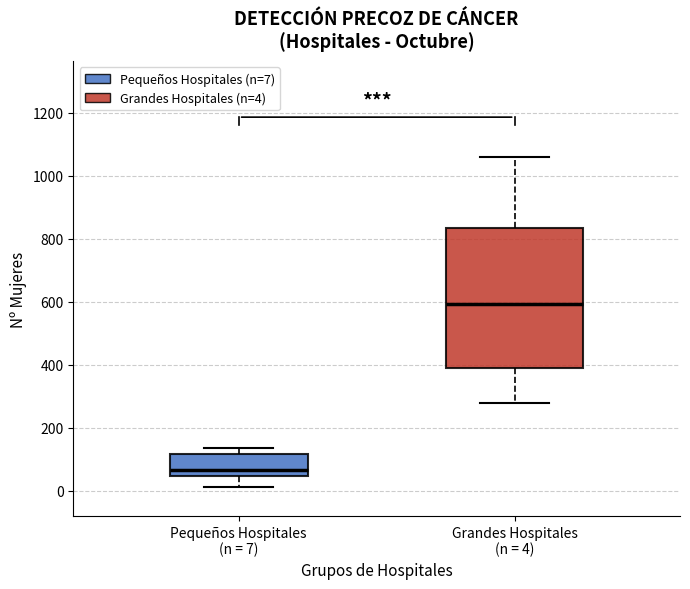

Reading left to right, read every box against the y-axis: the position of its median line, the range the box covers, and the ends of its whiskers. The values are not printed on the chart, so give them approximately, as read against the axis.

Pequeños Hospitales (n = 7): median 60, box 40 to 120, whiskers 20 to 140
Grandes Hospitales (n = 4): median 600, box 380 to 840, whiskers 280 to 1060